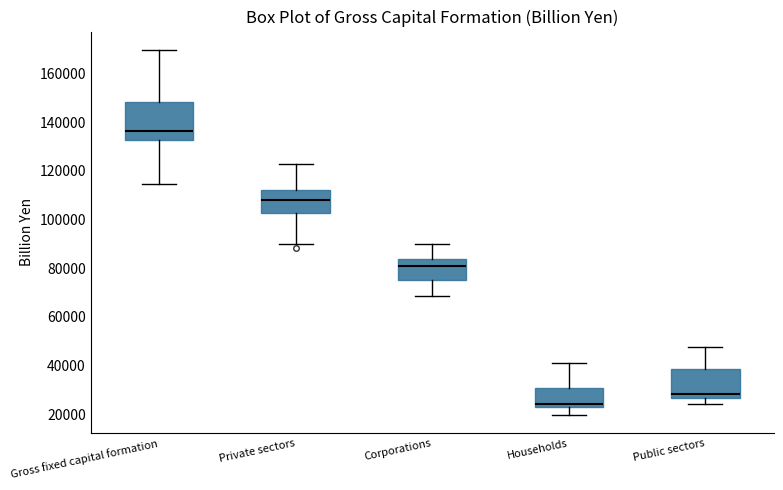

Which box's median line is the highest?

Gross fixed capital formation